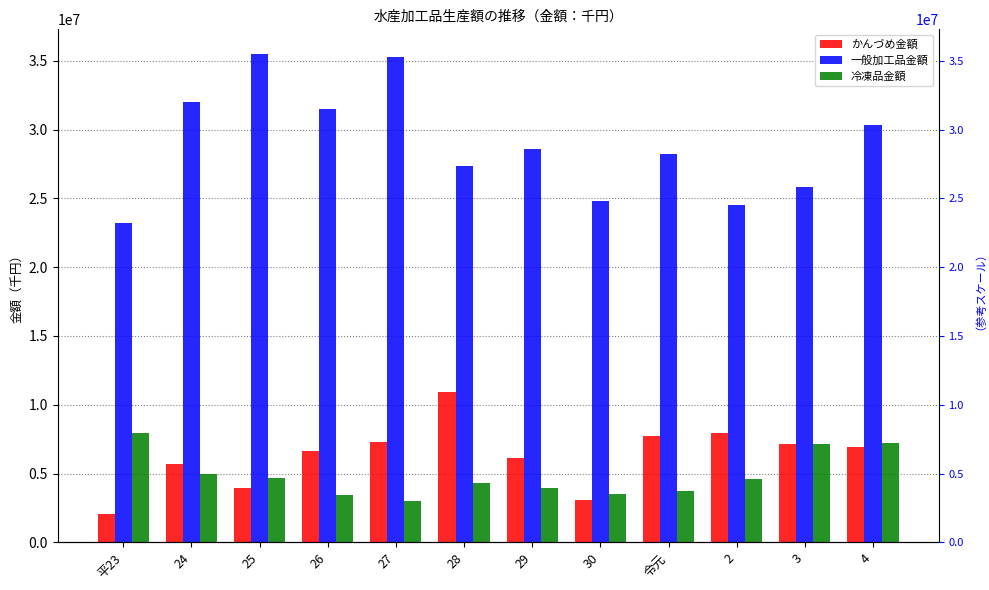

What is the difference between the かんづめ金額 values at 2 and 令元?

211188